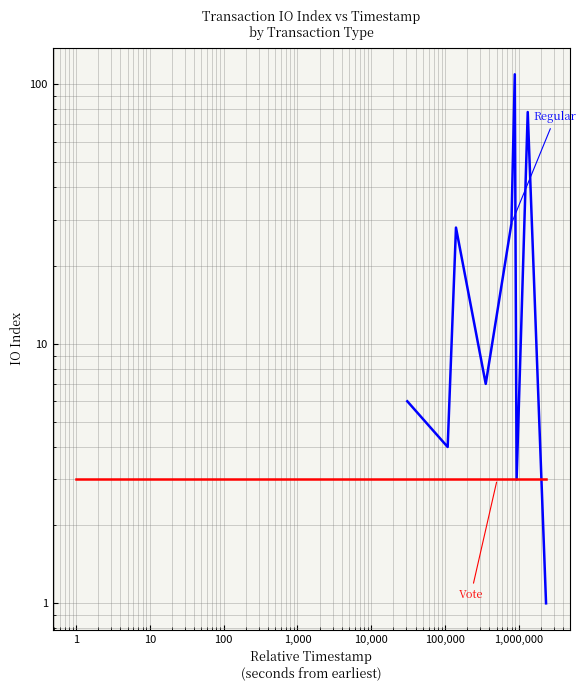

Which has a higher value, 0 or 1,000?

1,000